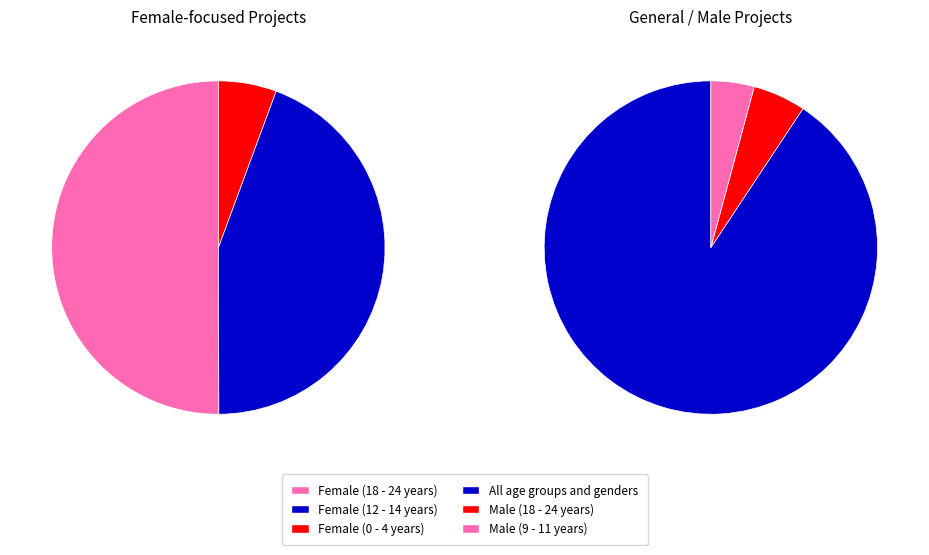

Which category has the biggest portion of the pie?

All age groups and genders (i.e. general)